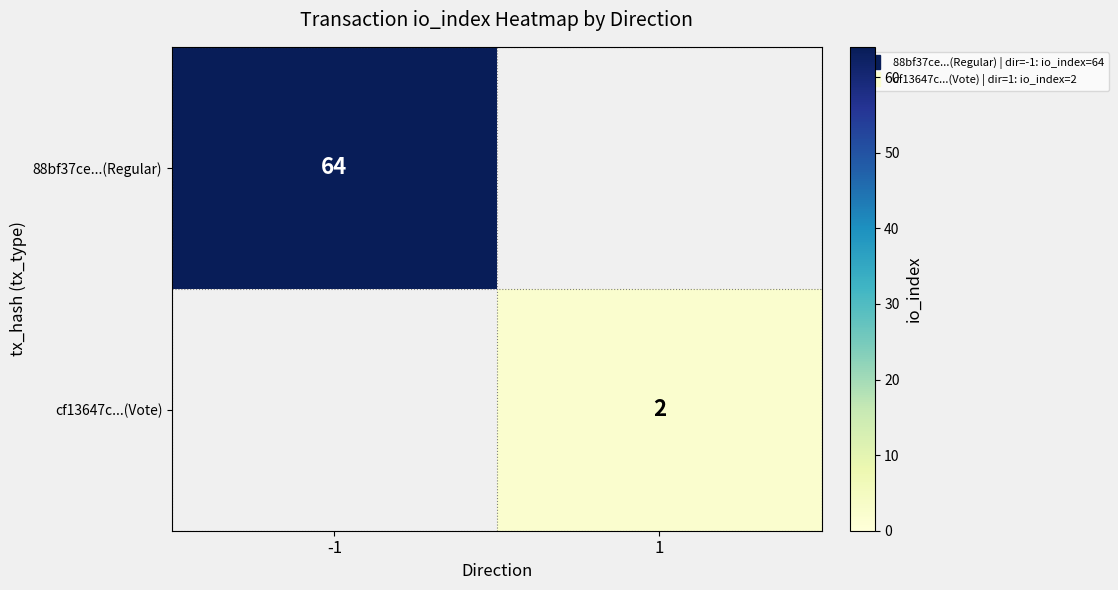

At which label does cf13647c...(Vote) reach its minimum?

-1